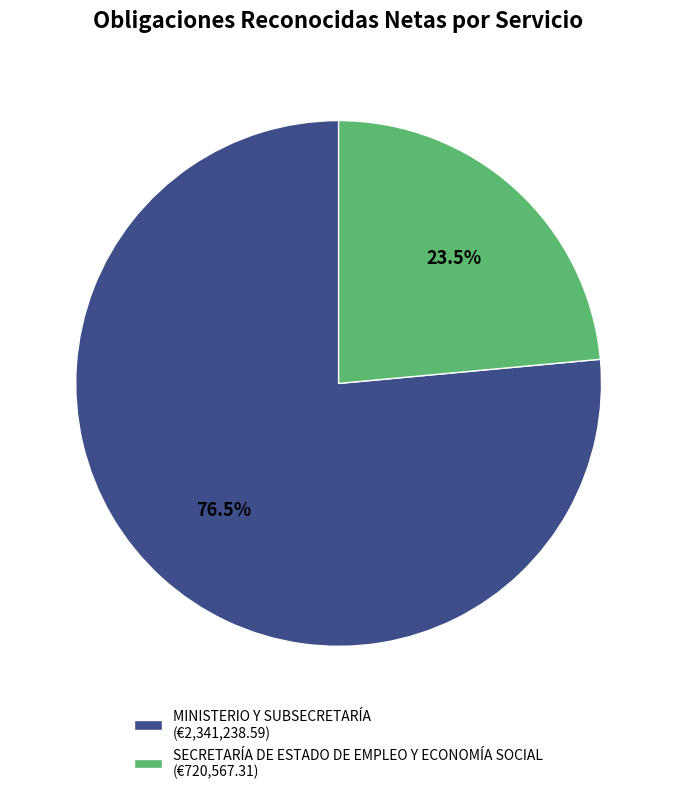

Which category has the biggest portion of the pie?

MINISTERIO Y SUBSECRETARÍA